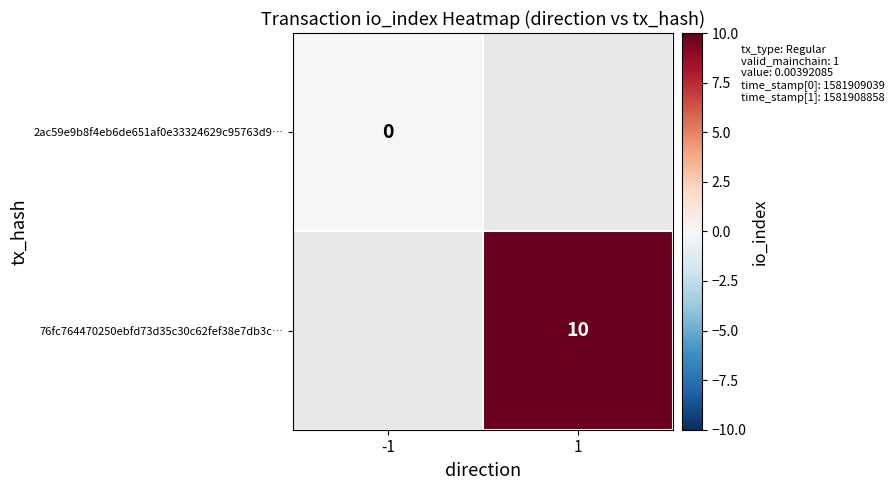

At how many categories does at least one series exceed 3?

1